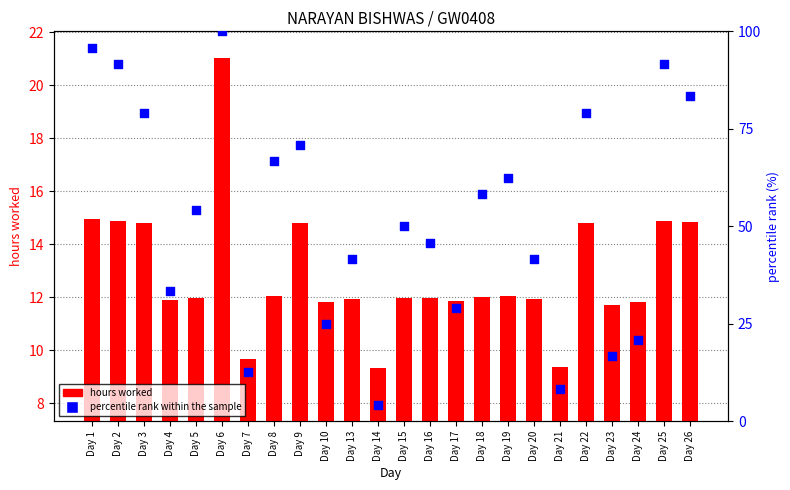

Which series contains the lowest Y value?

percentile rank within the sample